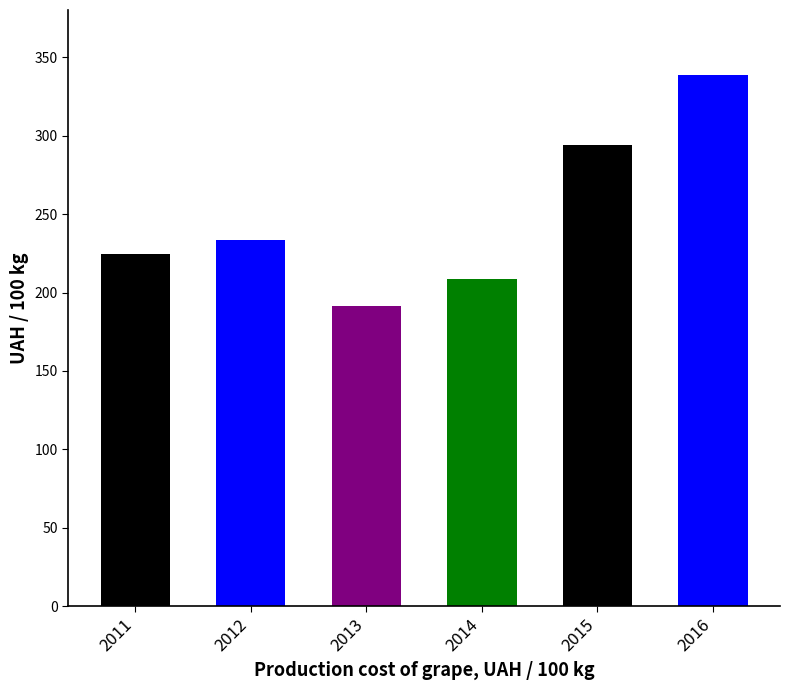

Reading left to right, list all the values displayed in this chart.

2011=224.5	2012=233.6	2013=191.6	2014=208.4	2015=293.9	2016=338.4